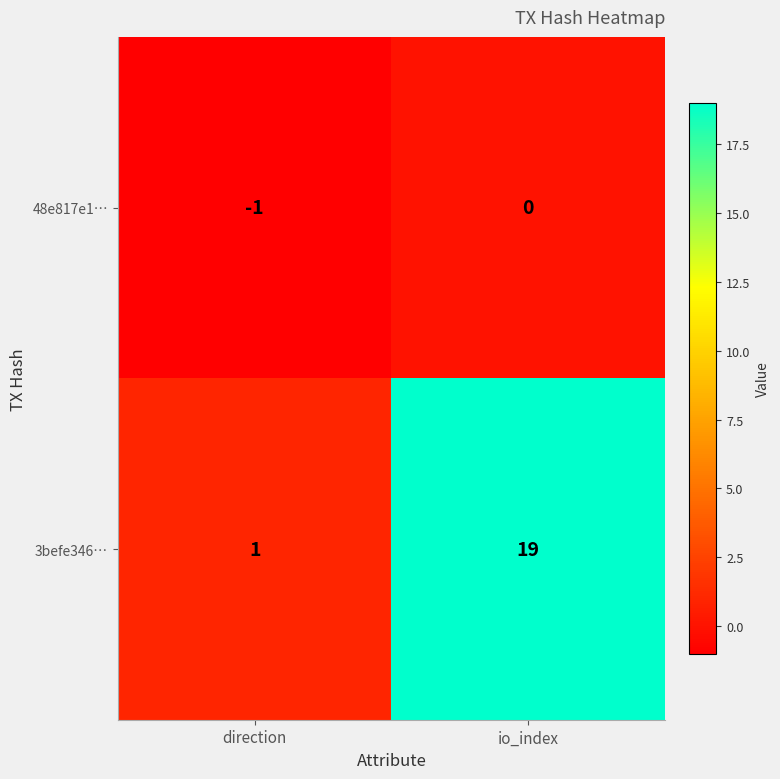

What is the sum of the 3befe346… values at direction and io_index?

20